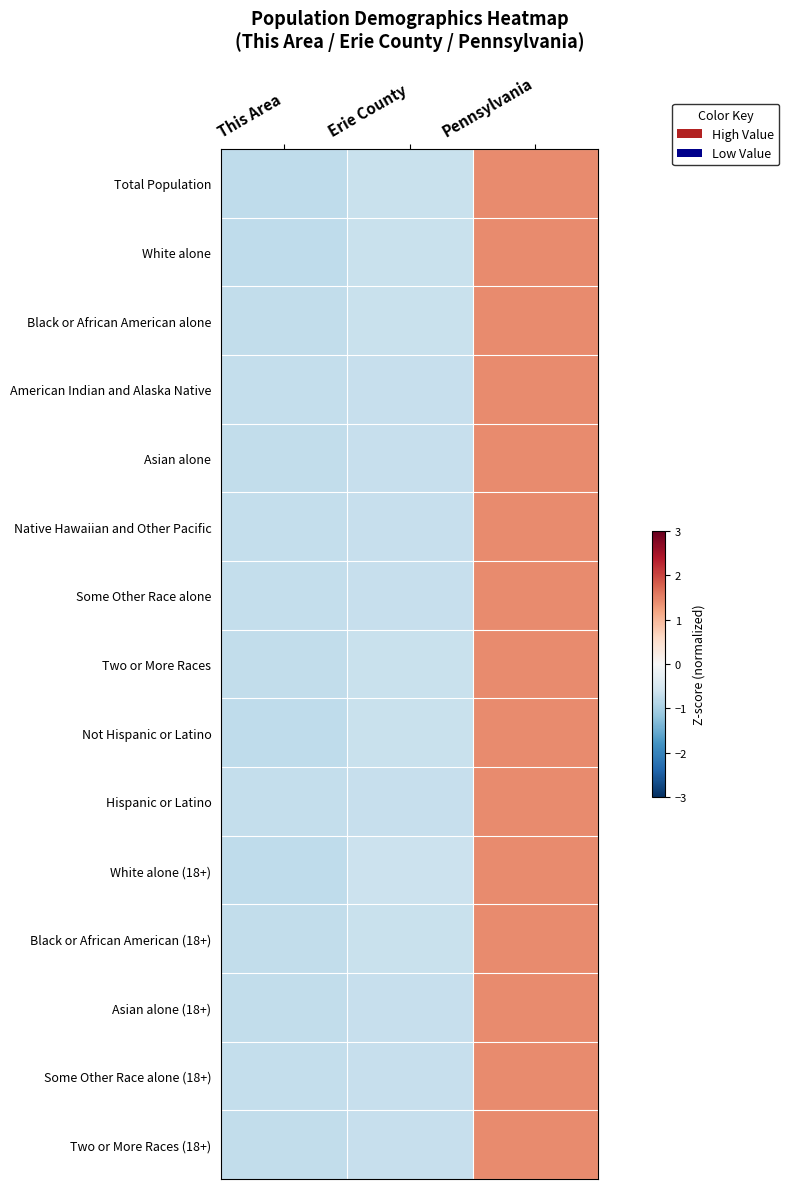

Reading left to right, transcribe all the data shown in this chart.

Total Population: This Area=-0.8	Erie County=-0.7	Pennsylvania=1.4
White alone: This Area=-0.8	Erie County=-0.7	Pennsylvania=1.4
Black or African American alone: This Area=-0.7	Erie County=-0.7	Pennsylvania=1.4
American Indian and Alaska Native: This Area=-0.7	Erie County=-0.7	Pennsylvania=1.4
Asian alone: This Area=-0.7	Erie County=-0.7	Pennsylvania=1.4
Native Hawaiian and Other Pacific: This Area=-0.7	Erie County=-0.7	Pennsylvania=1.4
Some Other Race alone: This Area=-0.7	Erie County=-0.7	Pennsylvania=1.4
Two or More Races: This Area=-0.7	Erie County=-0.7	Pennsylvania=1.4
Not Hispanic or Latino: This Area=-0.8	Erie County=-0.7	Pennsylvania=1.4
Hispanic or Latino: This Area=-0.7	Erie County=-0.7	Pennsylvania=1.4
White alone (18+): This Area=-0.8	Erie County=-0.7	Pennsylvania=1.4
Black or African American (18+): This Area=-0.7	Erie County=-0.7	Pennsylvania=1.4
Asian alone (18+): This Area=-0.7	Erie County=-0.7	Pennsylvania=1.4
Some Other Race alone (18+): This Area=-0.7	Erie County=-0.7	Pennsylvania=1.4
Two or More Races (18+): This Area=-0.7	Erie County=-0.7	Pennsylvania=1.4